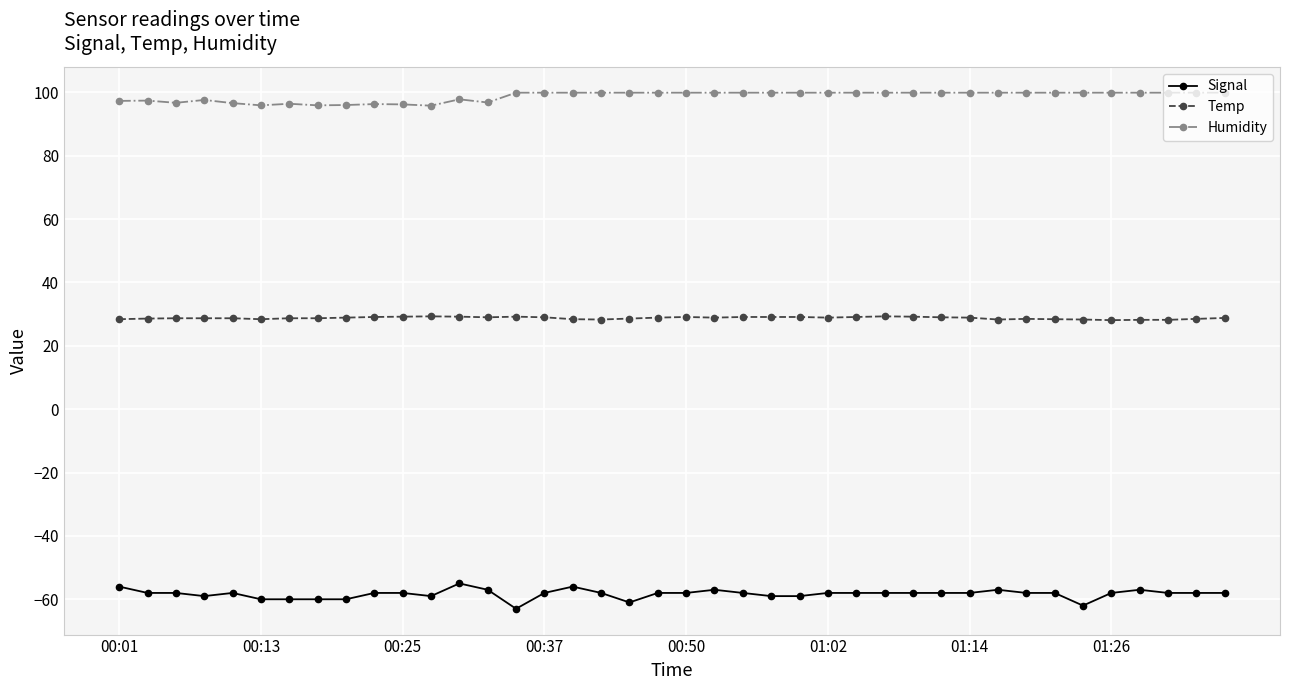

What is the value of the Humidity point at the 15th from the left?

99.9